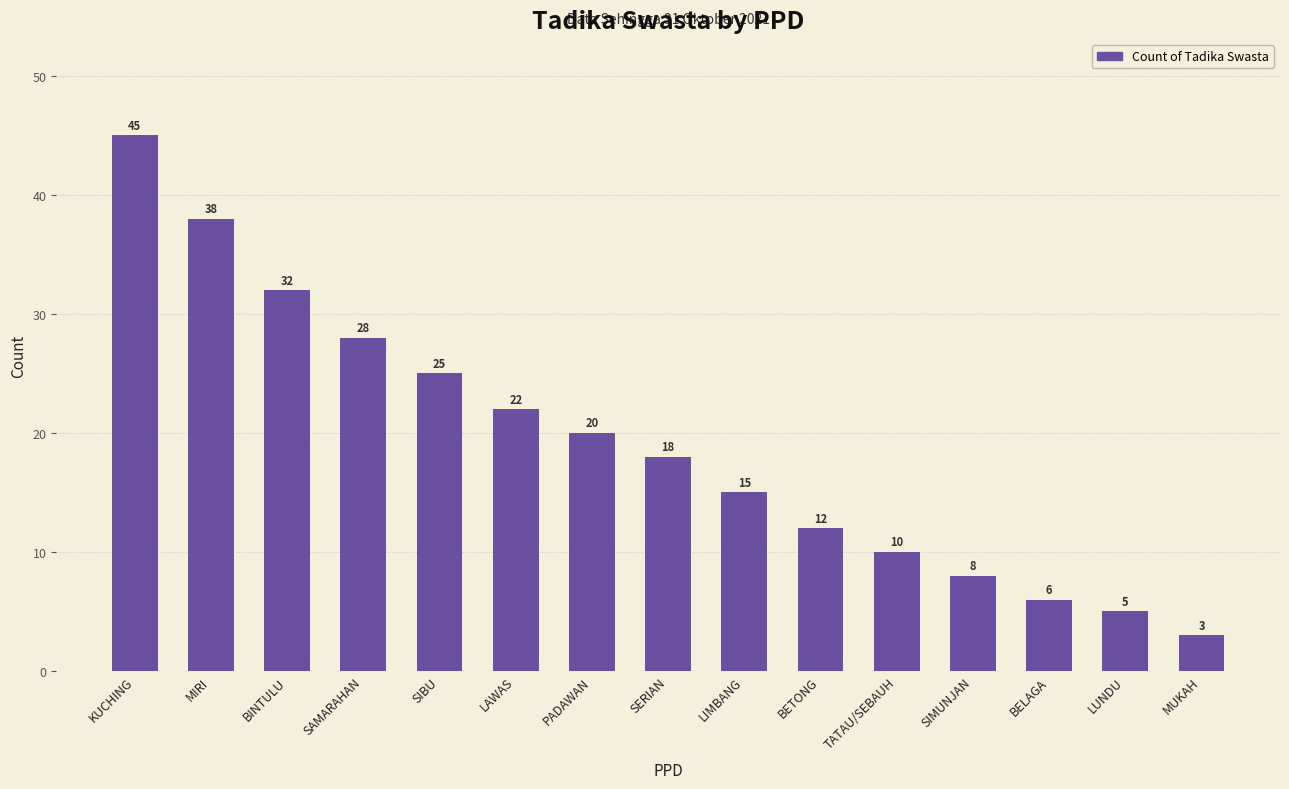

What is the value of the 1st bar from the left?

45